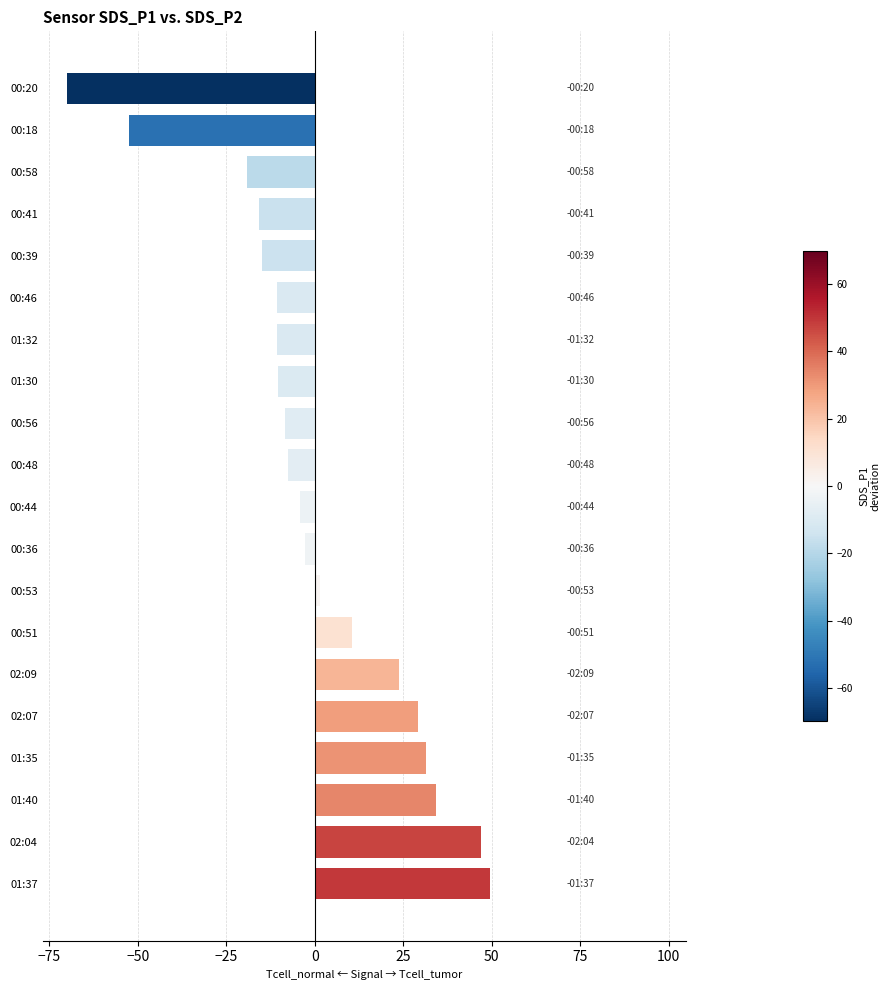

The chart shows a value of 1.4 at 00:53. True or false?

True